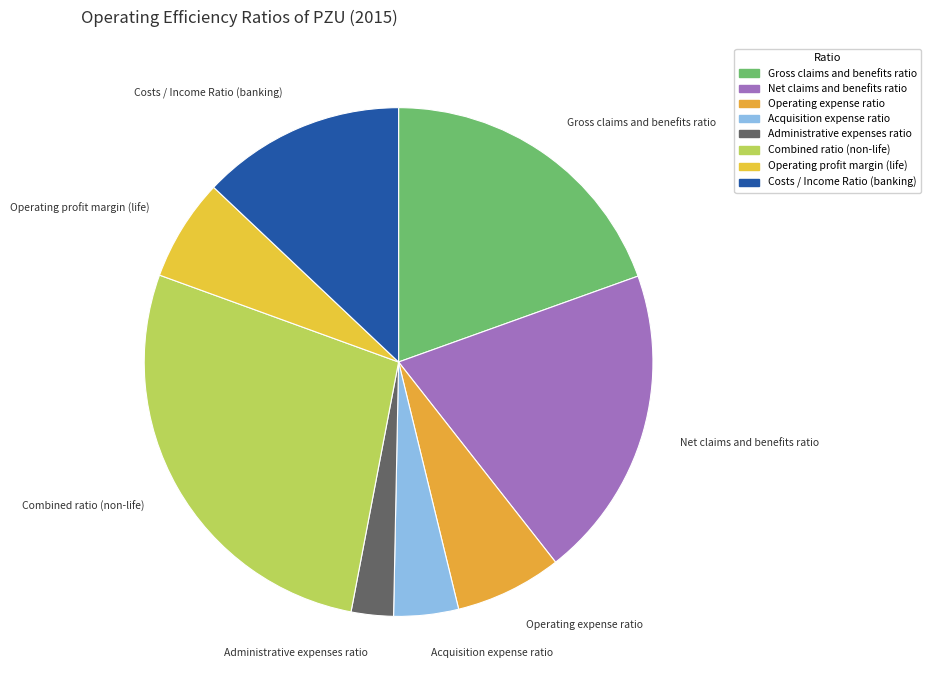

What is the largest slice in the pie chart?

Combined ratio (non-life)